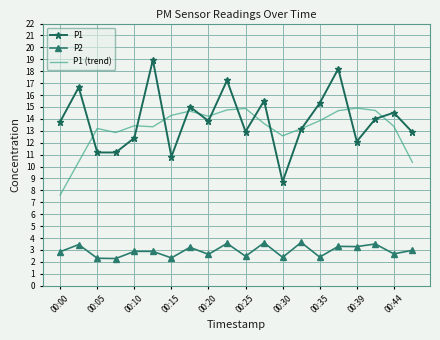

Rank the series by their maximum value, from lowest to highest.

P2, P1 (trend), P1